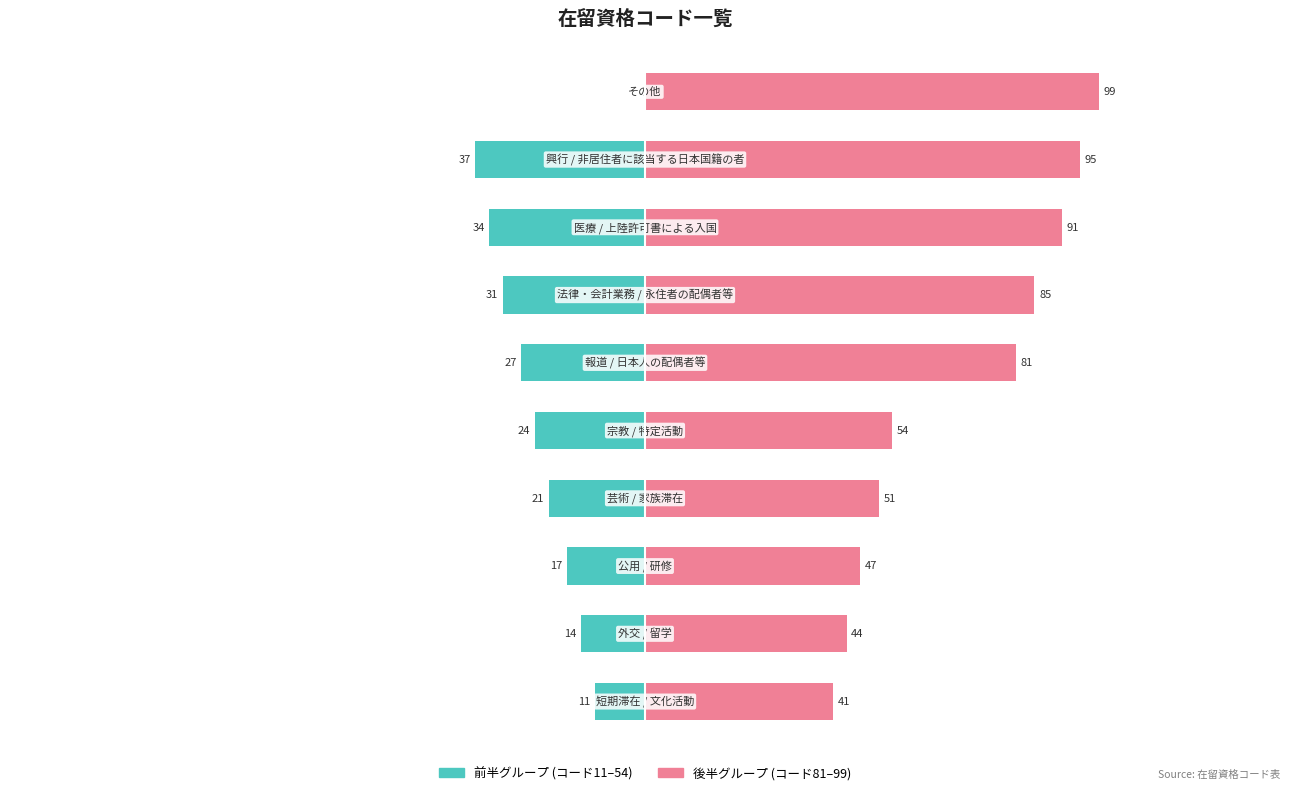

How many bars are there in total?

20